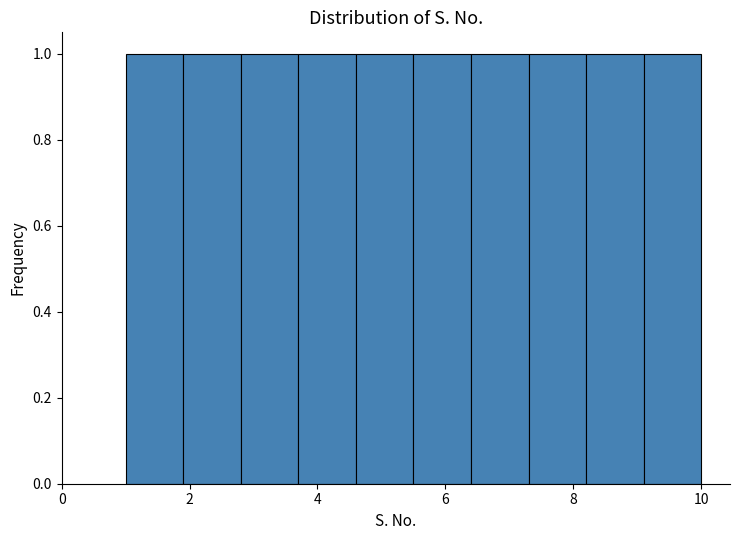

Reading left to right, transcribe this chart: for each bar, give the range it covers on the x-axis and its height. Neither the bar edges nor the heights are printed on the chart, so give them approximately, as read against the axes.

1.0 to 1.9: 1
1.9 to 2.8: 1
2.8 to 3.7: 1
3.7 to 4.6: 1
4.6 to 5.5: 1
5.5 to 6.4: 1
6.4 to 7.3: 1
7.3 to 8.2: 1
8.2 to 9.1: 1
9.1 to 10.0: 1